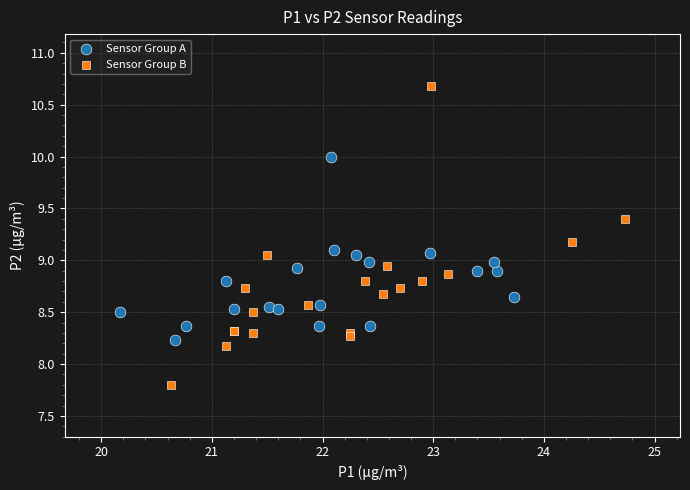

What are all the series names shown in the legend?

Sensor Group A, Sensor Group B